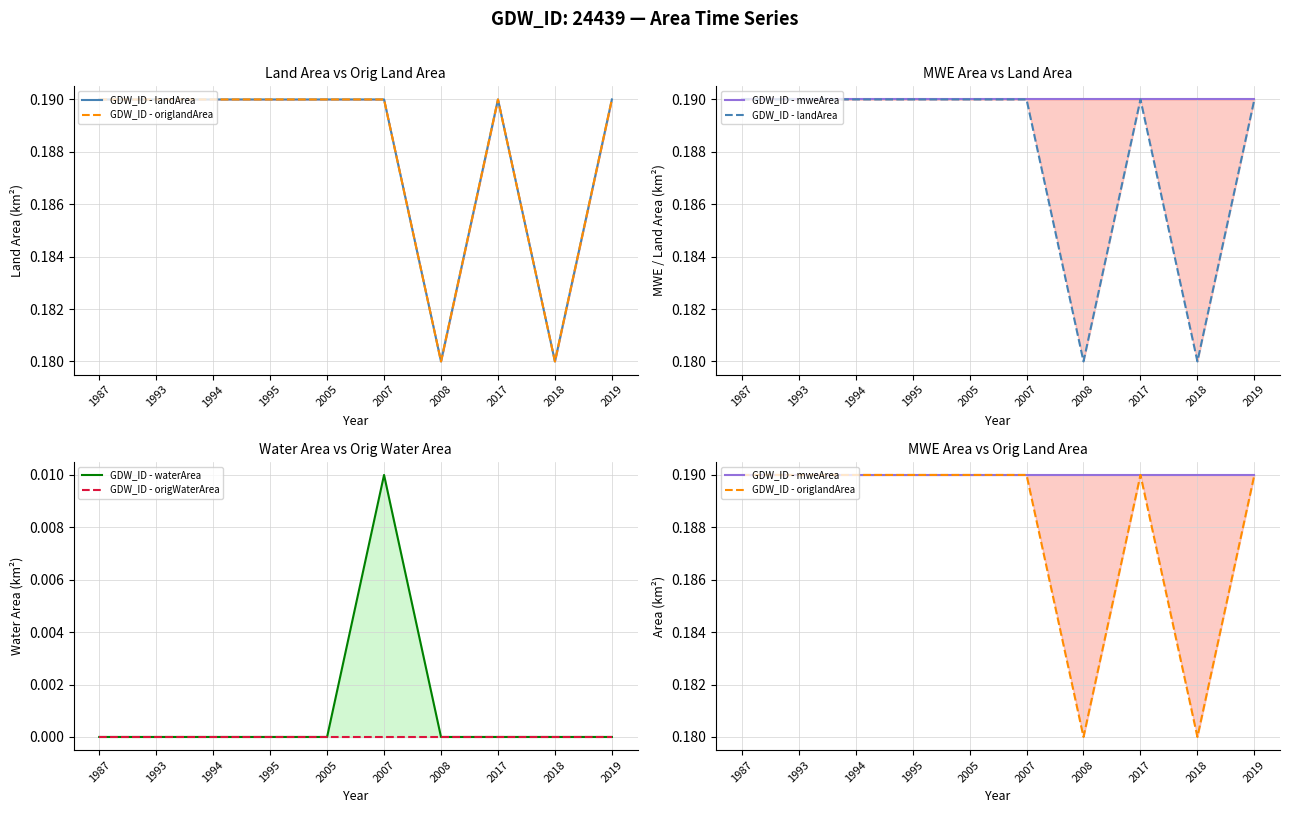

At which label is GDW_ID - mweArea closest to 0?

1987